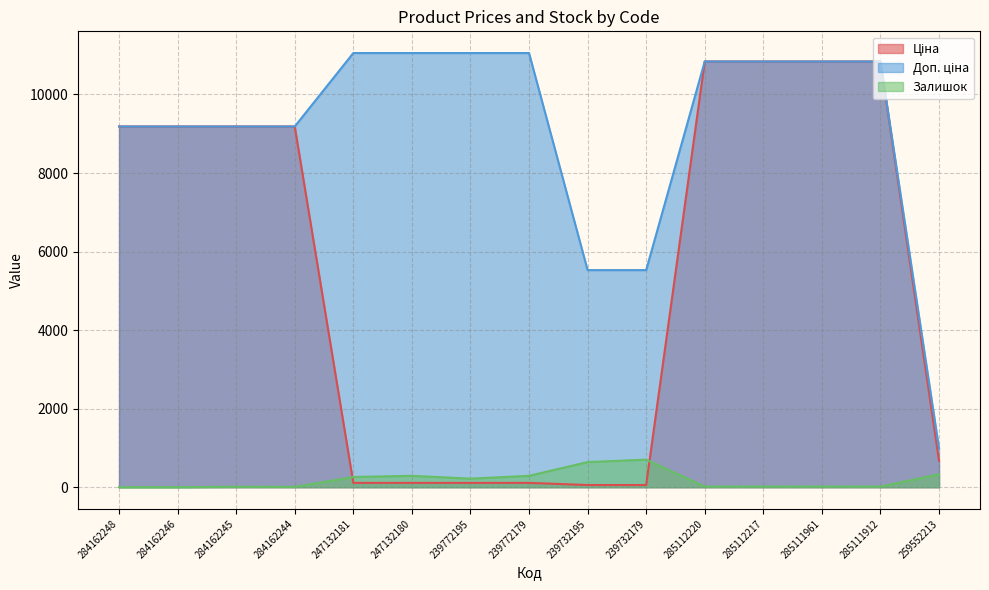

What is the difference between the maximum and minimum values in the Ціна series?

10784.8